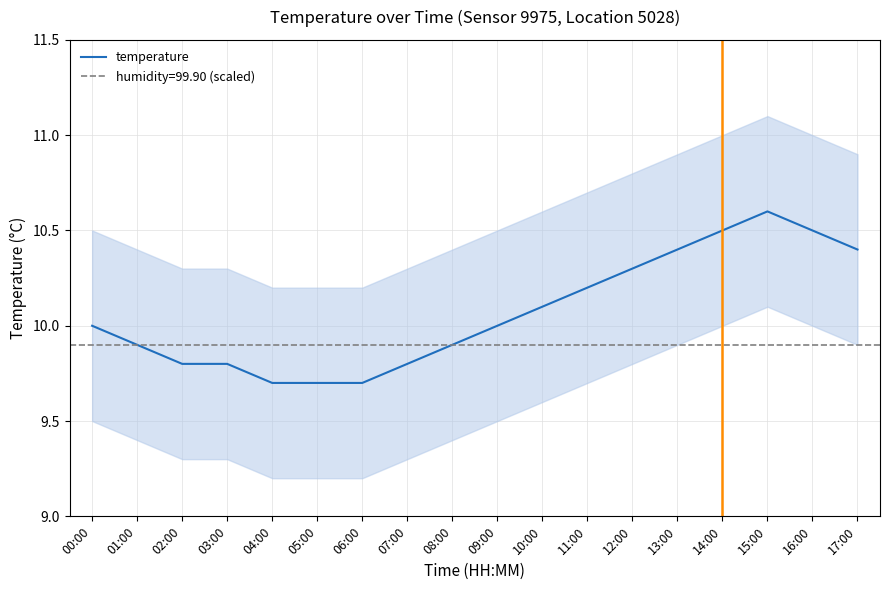

Count the values in the range 9 to 10.

10